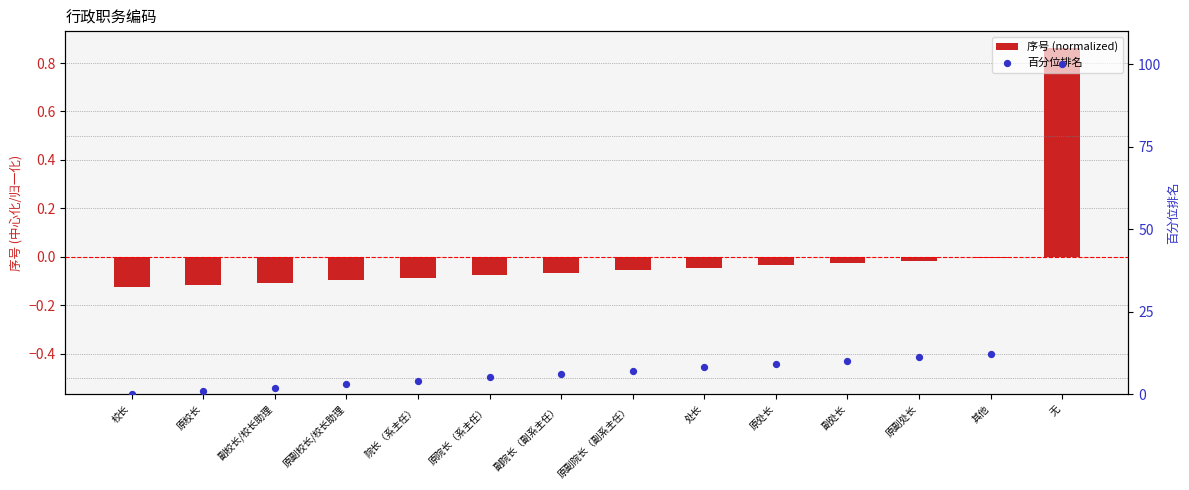

At which category is the sum across all series the highest?

无